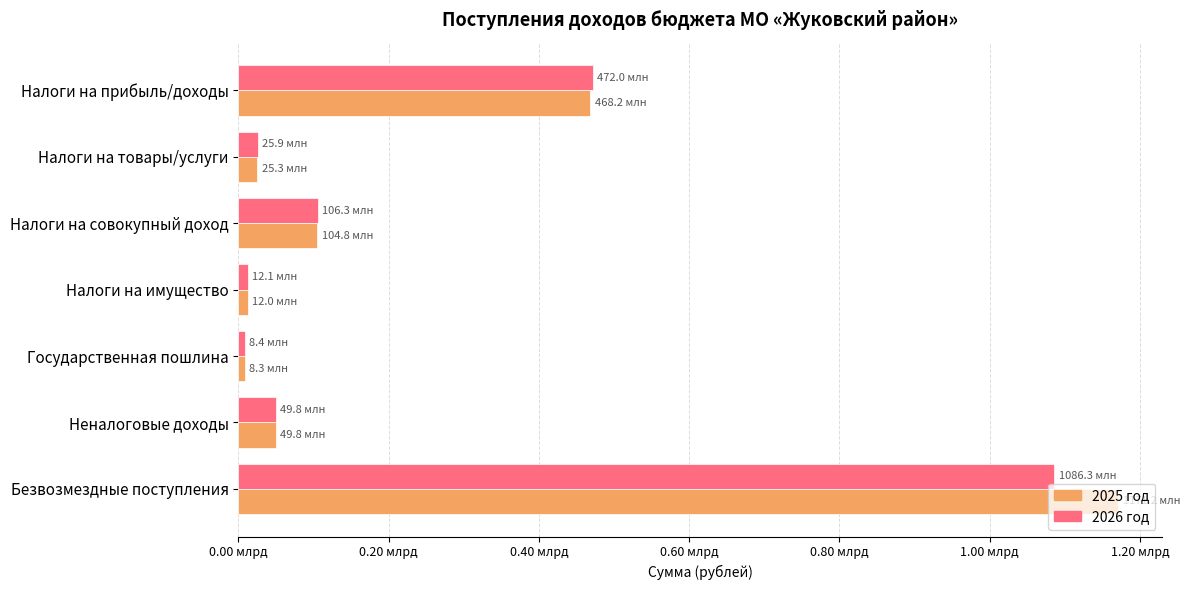

What is the minimum value shown in the chart?

8315714.0